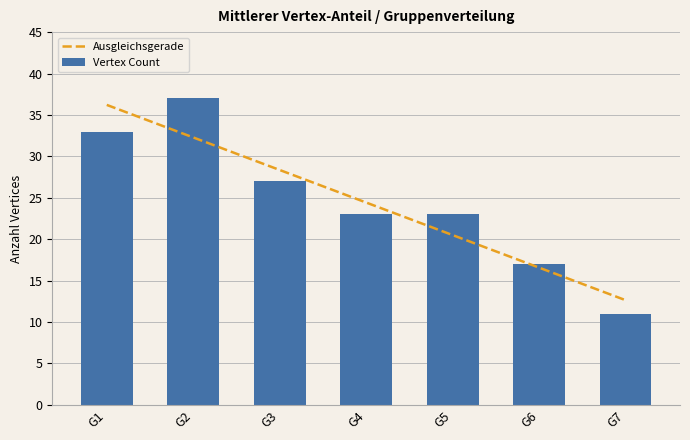

Which has a higher value, G4 or G2?

G2